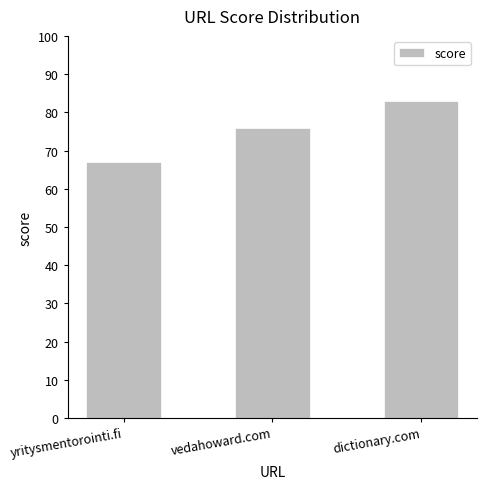

What is the average value?

75